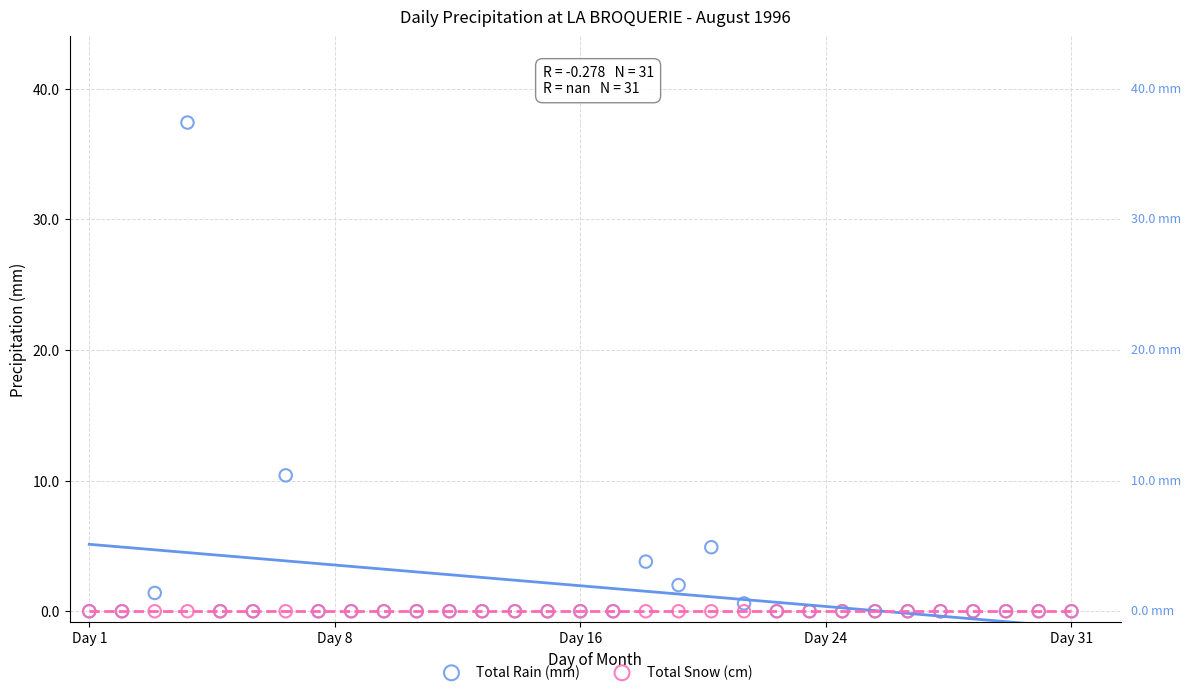

What are all the series names shown in the legend?

Total Rain (mm), Total Snow (cm)